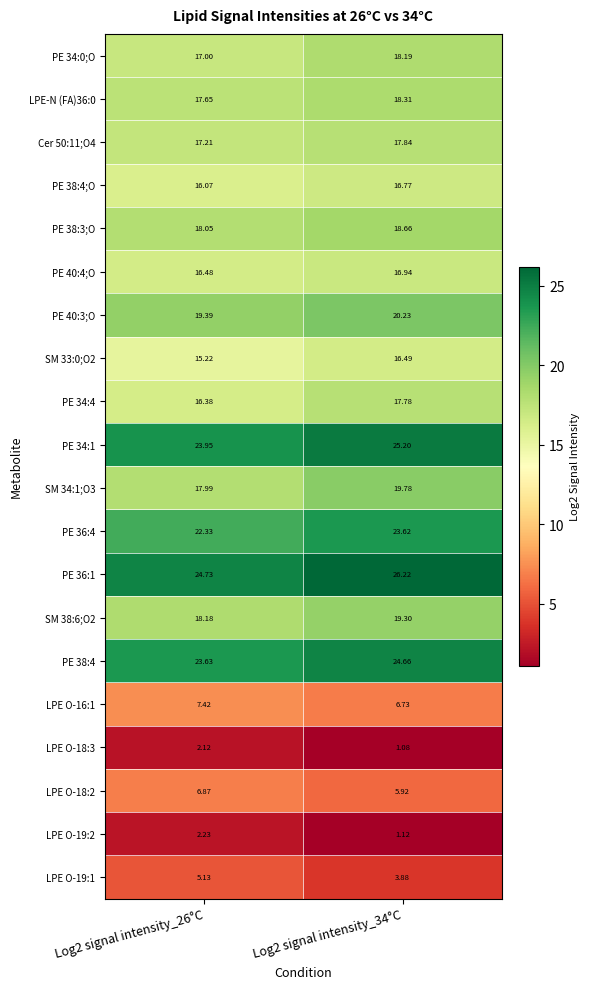

Which series has the largest range (max minus min)?

SM 34:1;O3